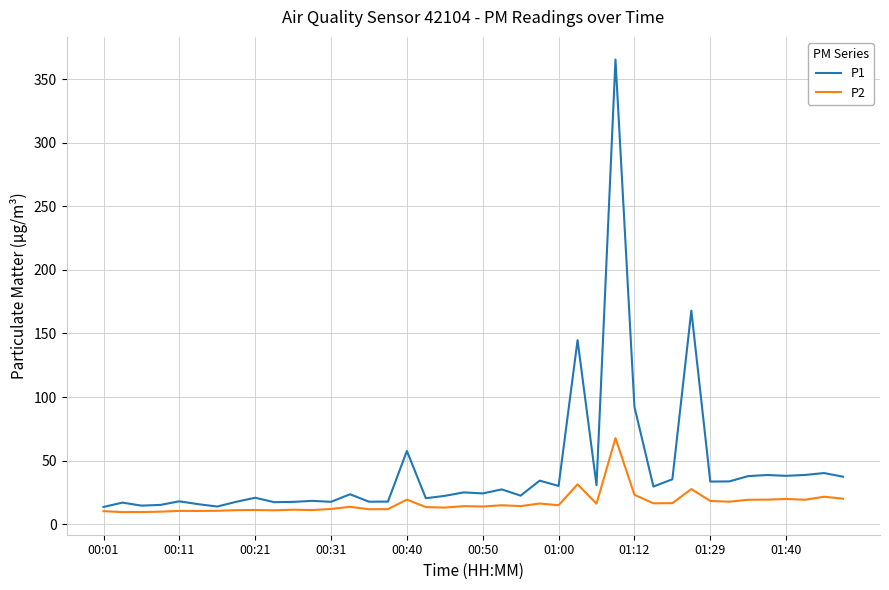

Which series has the largest total across all categories?

P1